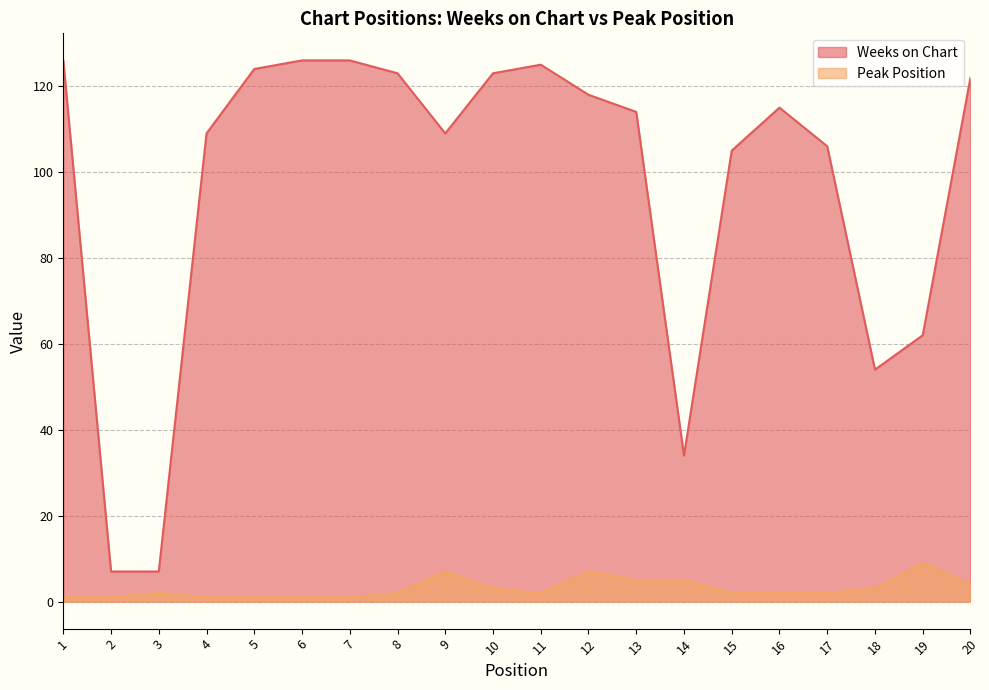

What is the lowest value of the Weeks on Chart series?

7